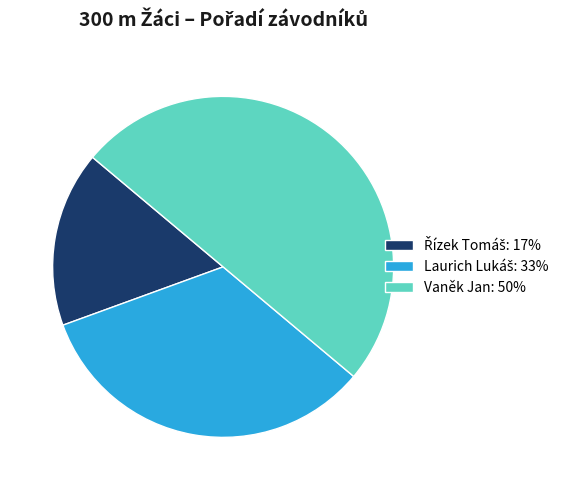

Is it true that Vaněk Jan is 50% of the pie?

True